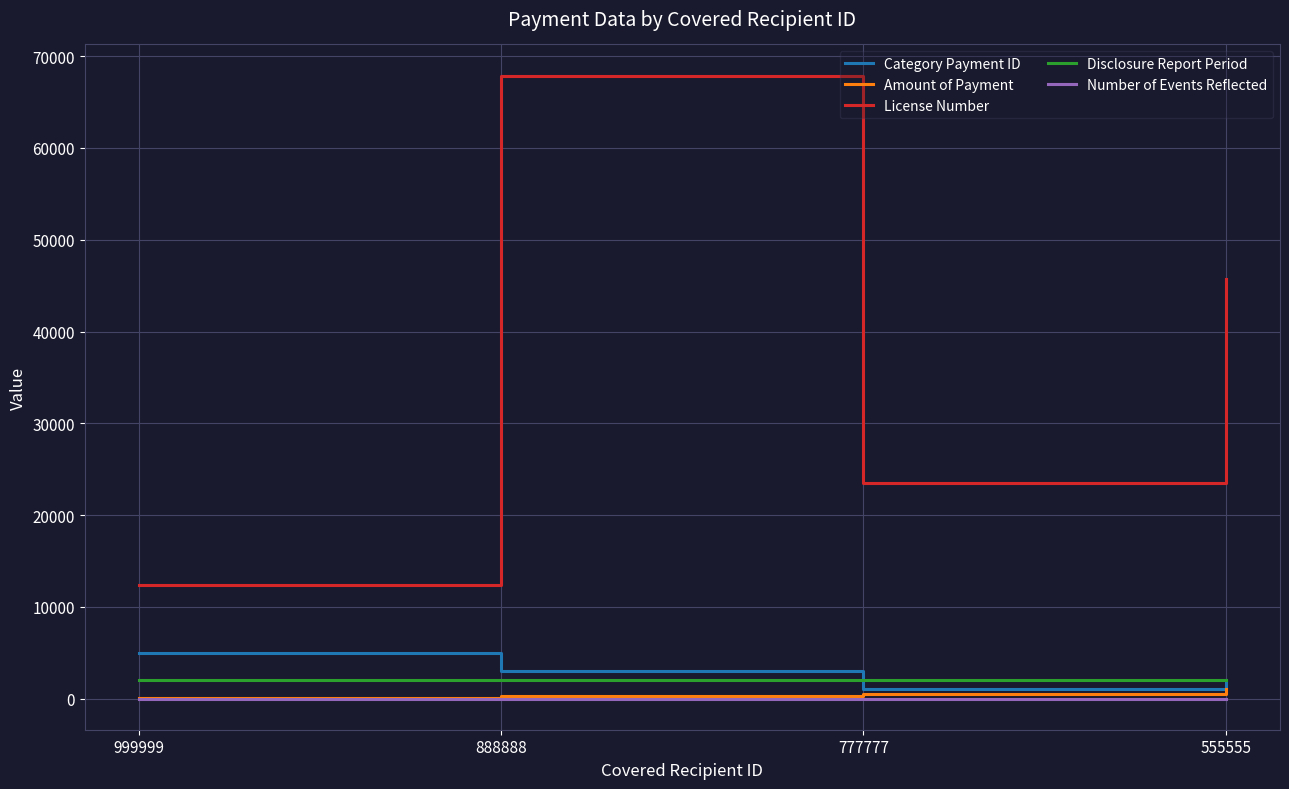

How many License Number values are between 23456 and 67890?

3